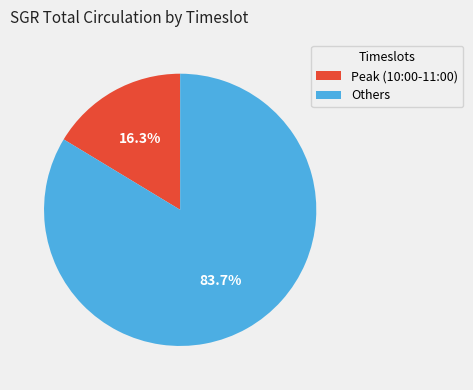

Between Others and Peak (10:00-11:00), which is larger?

Others